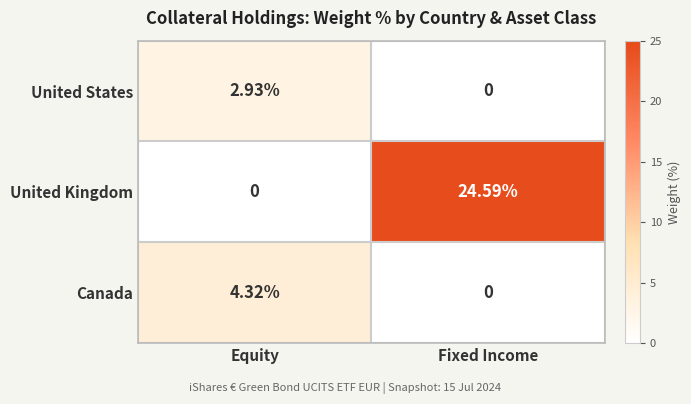

Which series changed the most between Equity and Fixed Income?

United Kingdom